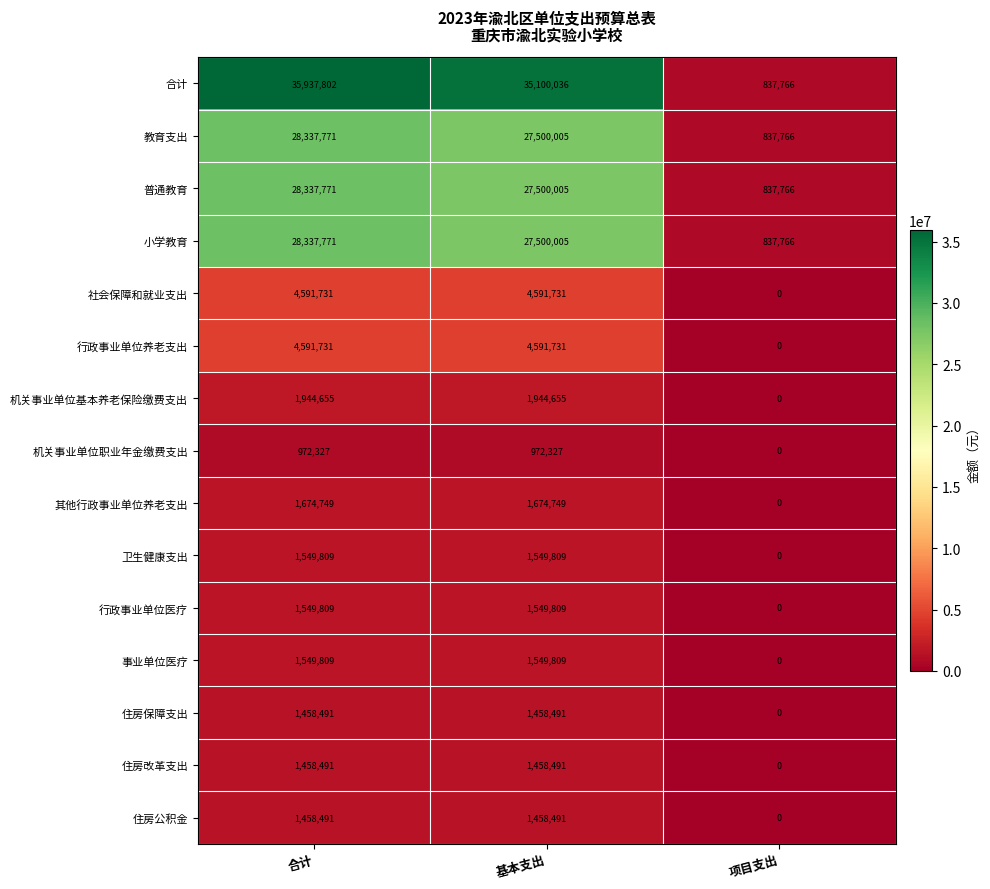

List the labels in order of 小学教育 value, largest first.

合计, 基本支出, 项目支出